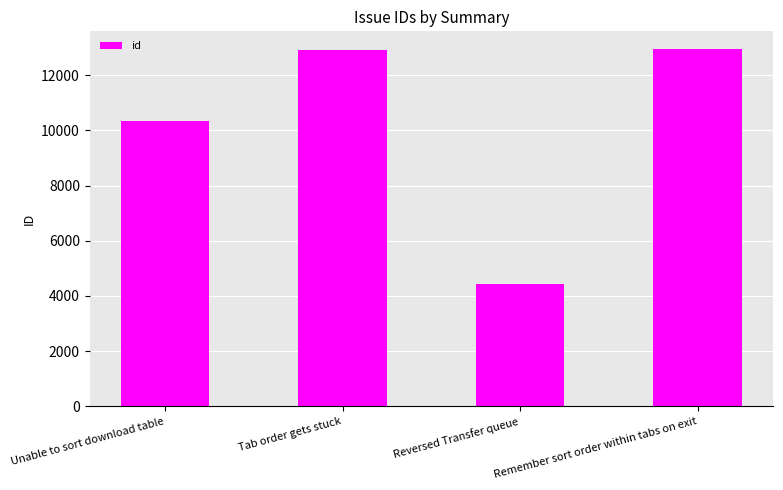

The value at Reversed Transfer queue is 2137. True or false?

False